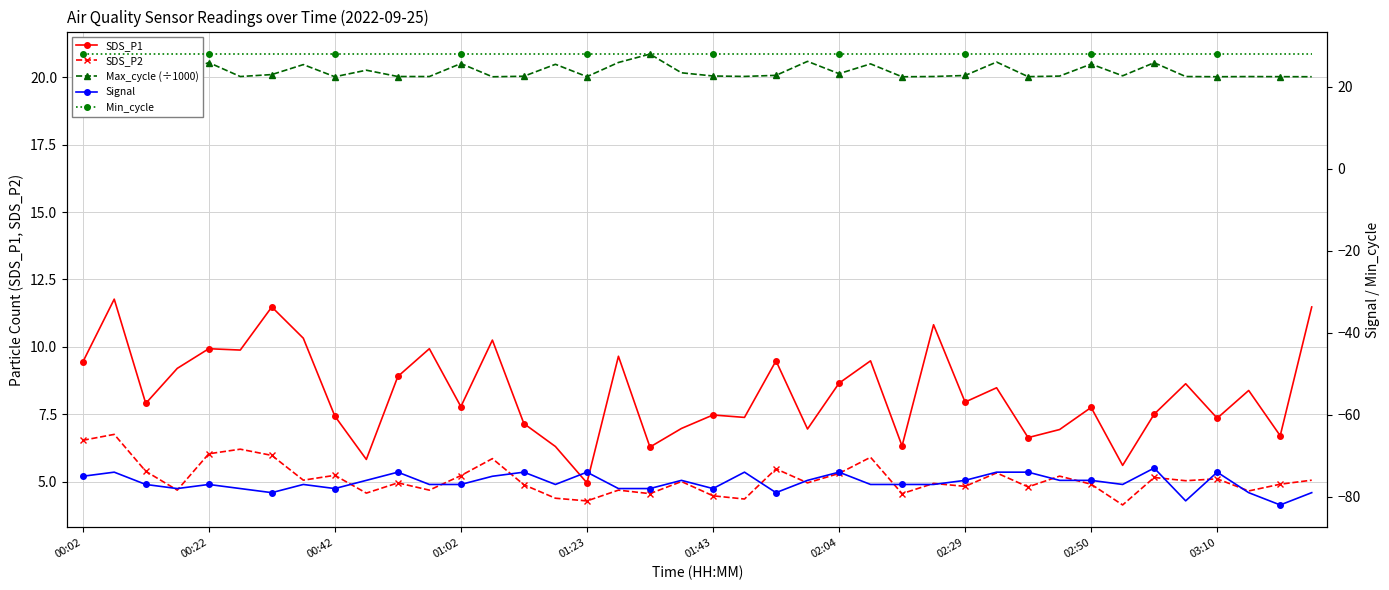

What is the approximate value of SDS_P2 at 25?

5.9